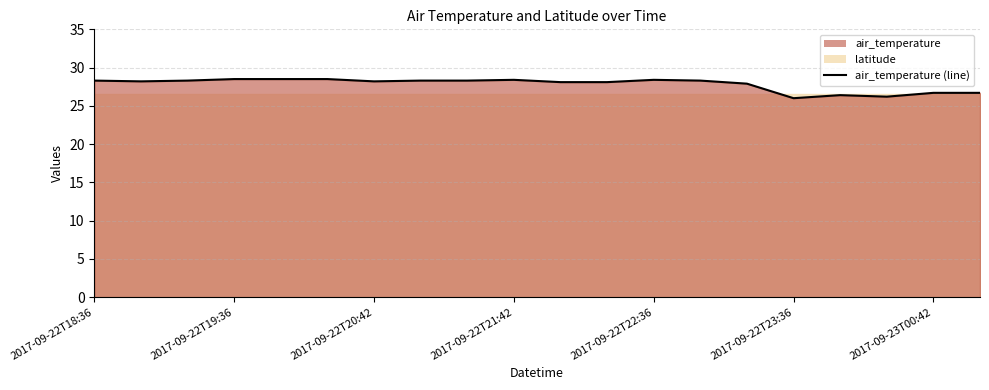

What is the difference between the second highest and minimum values?

2.5